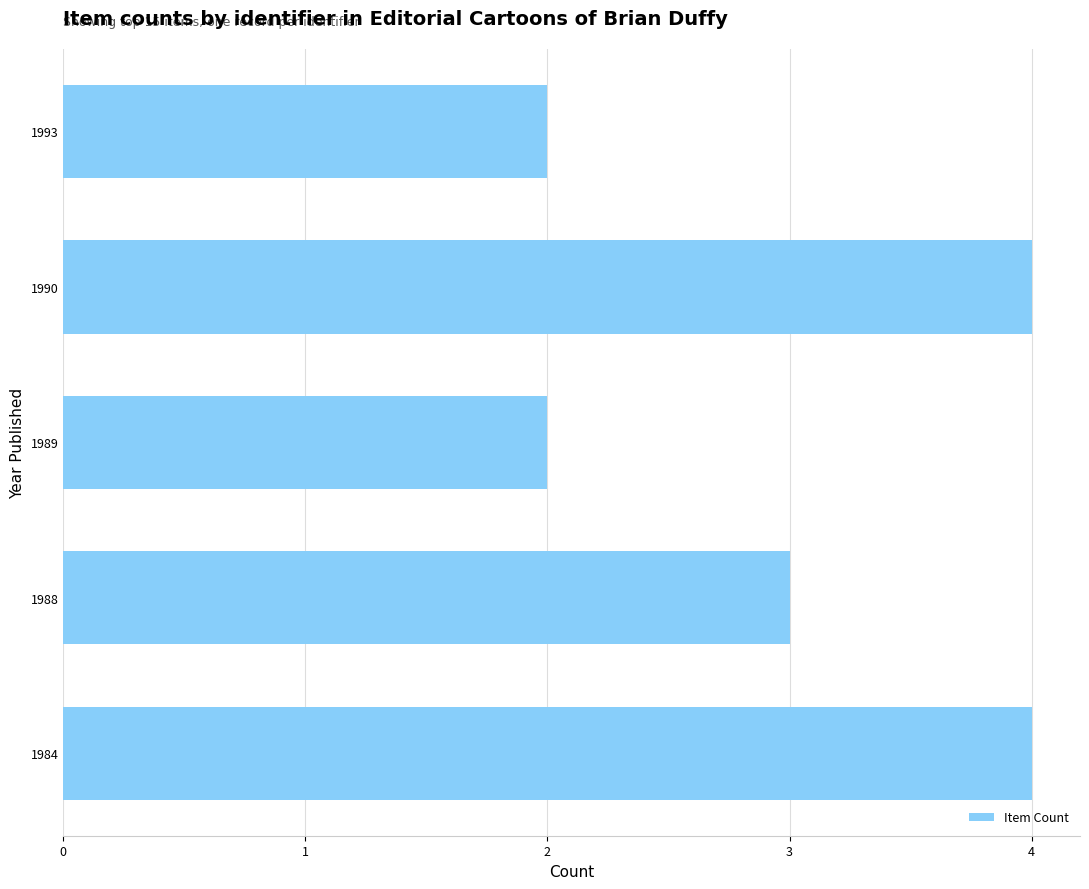

Reading top to bottom, what are all the values shown in this chart?

1993=2	1990=4	1989=2	1988=3	1984=4